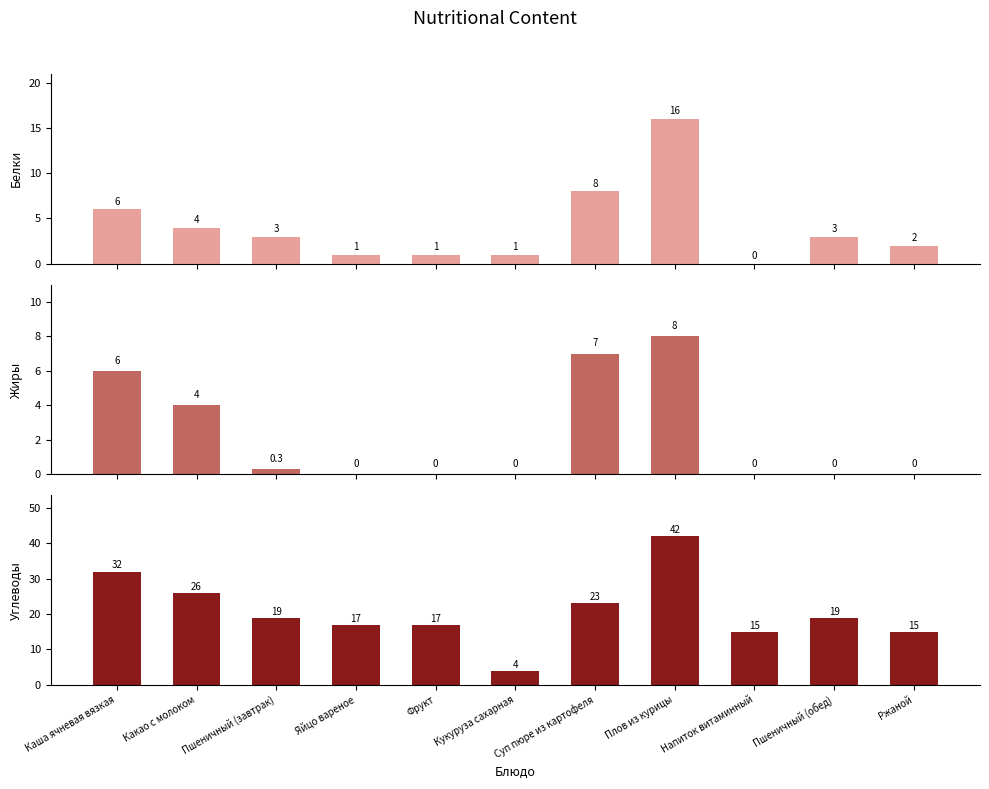

The value of Жиры at Пшеничный (завтрак) is 0.4. True or false?

False